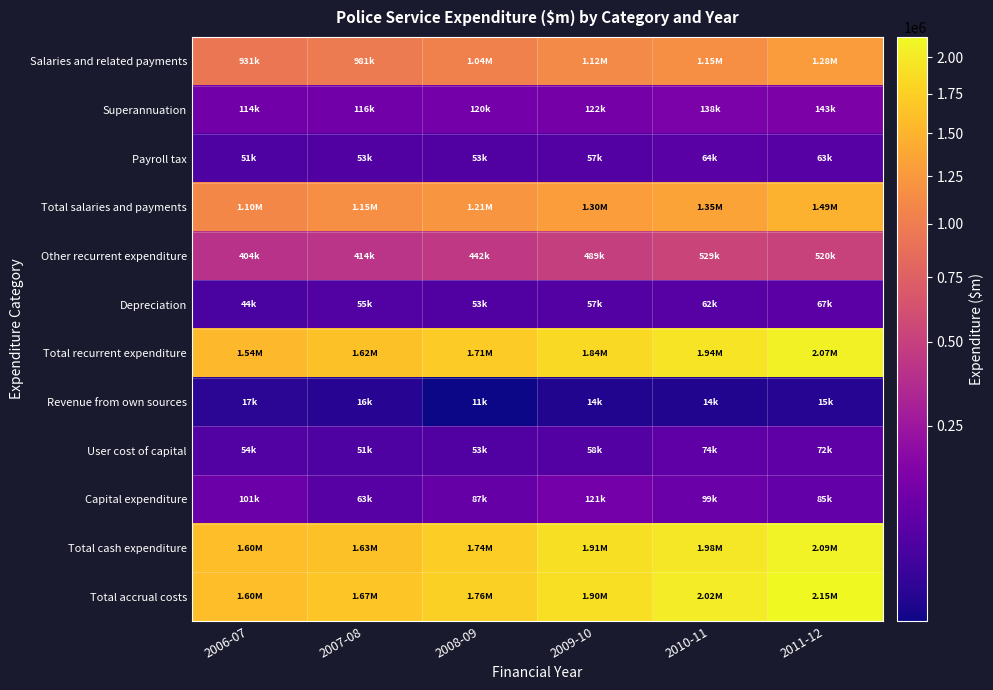

Which series has the widest spread of values?

Total accrual costs